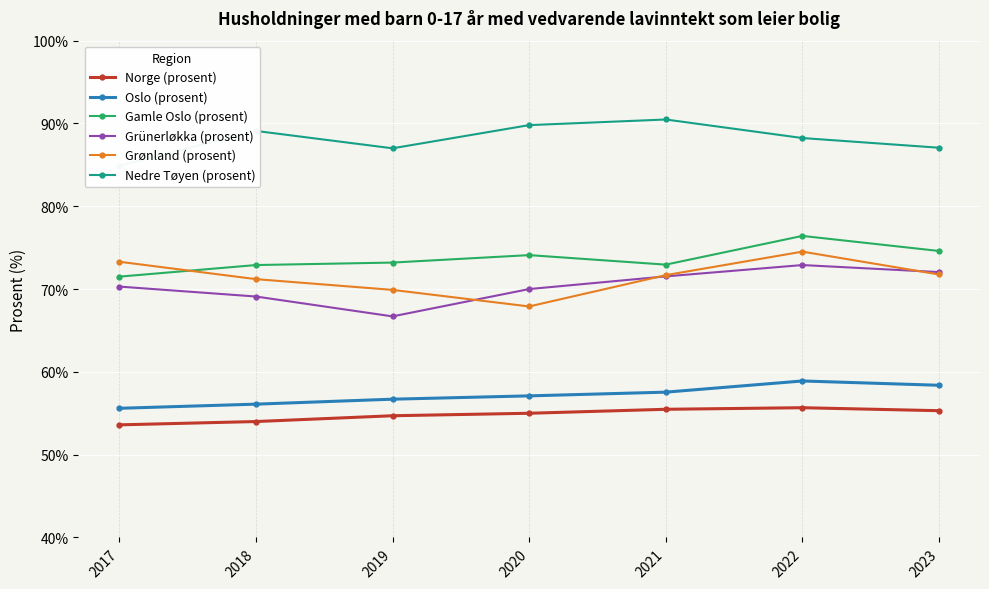

True or false: Oslo (prosent) and Norge (prosent) intersect in this chart.

False